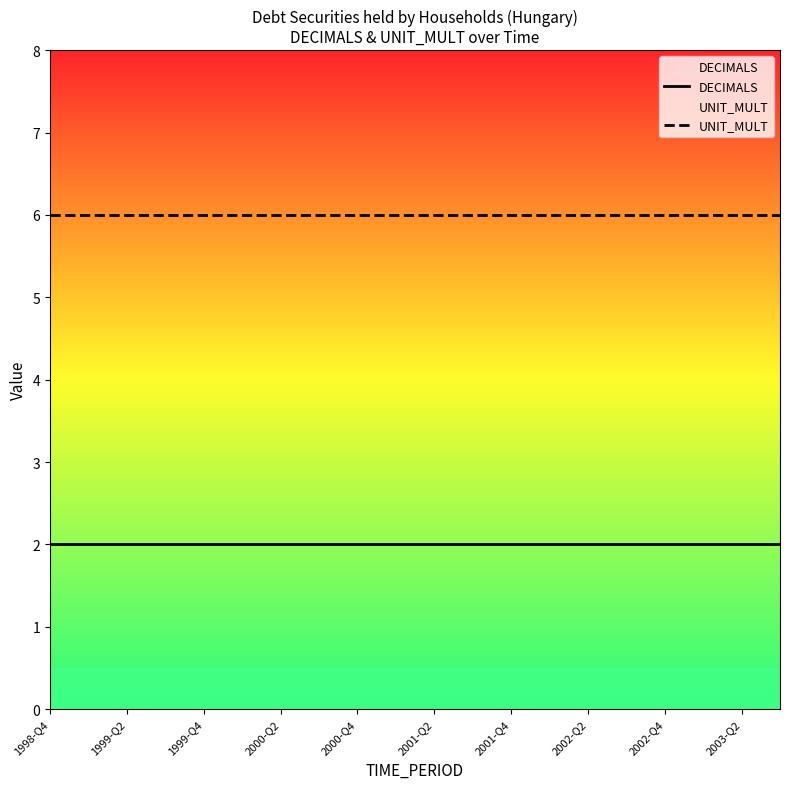

What is the minimum value shown in the chart?

2